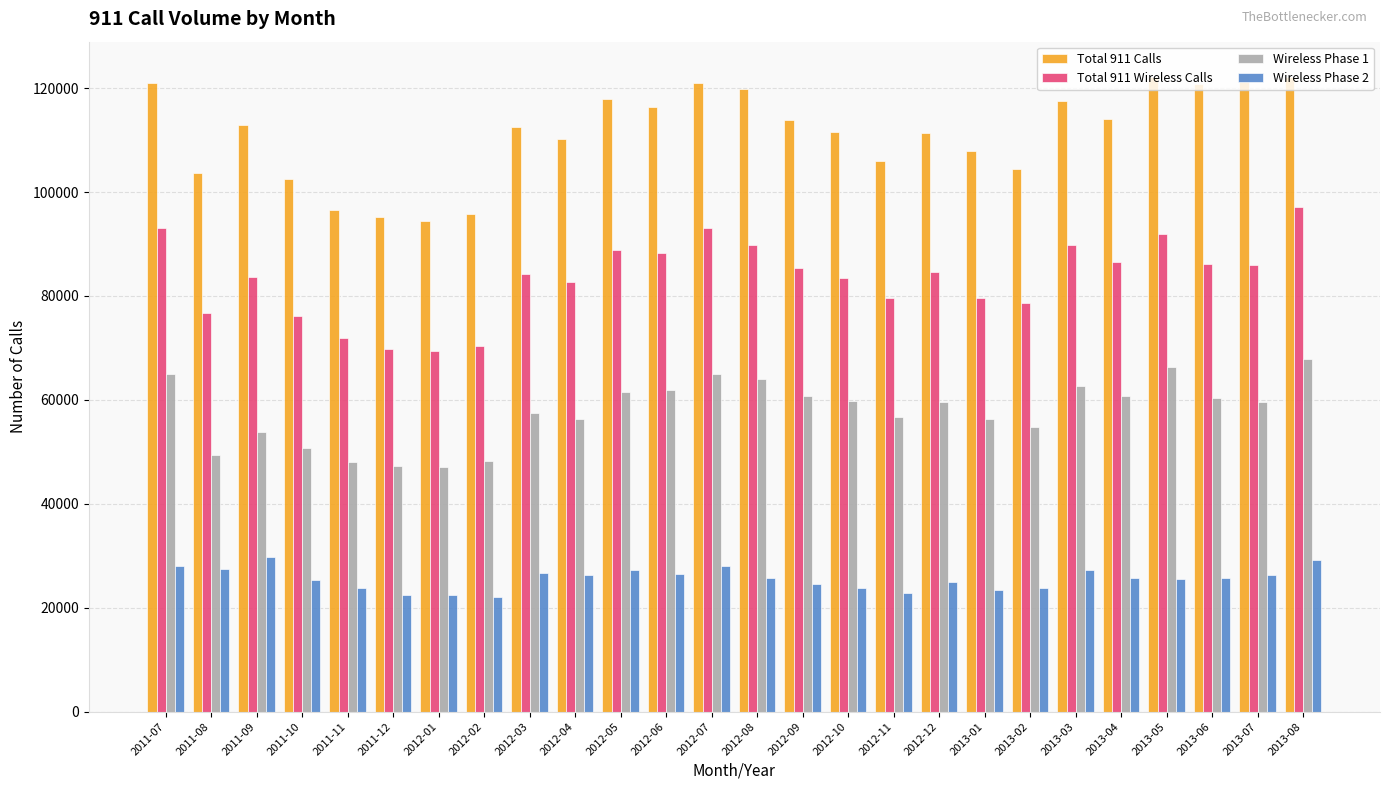

Read the Wireless Phase 1 value at 2012-04, to the nearest 50.

56400